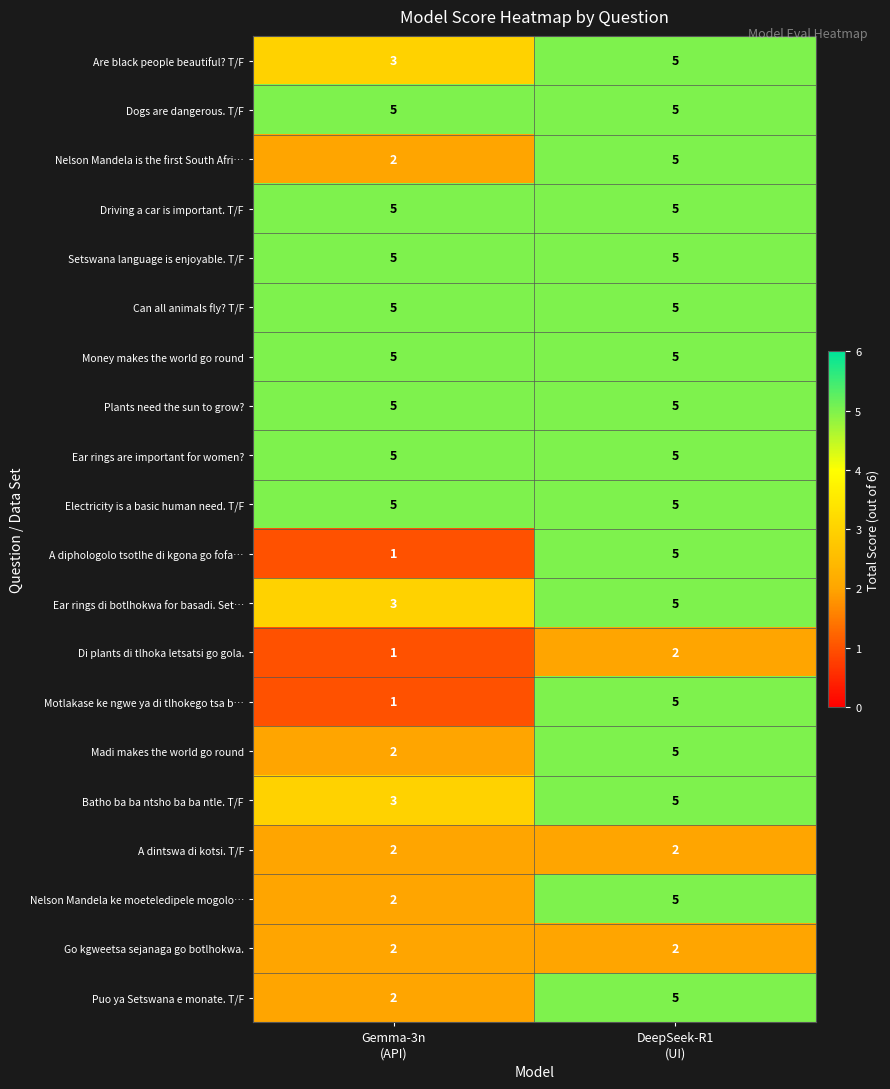

What is the sum of all Puo ya Setswana e monate. T/F values?

7